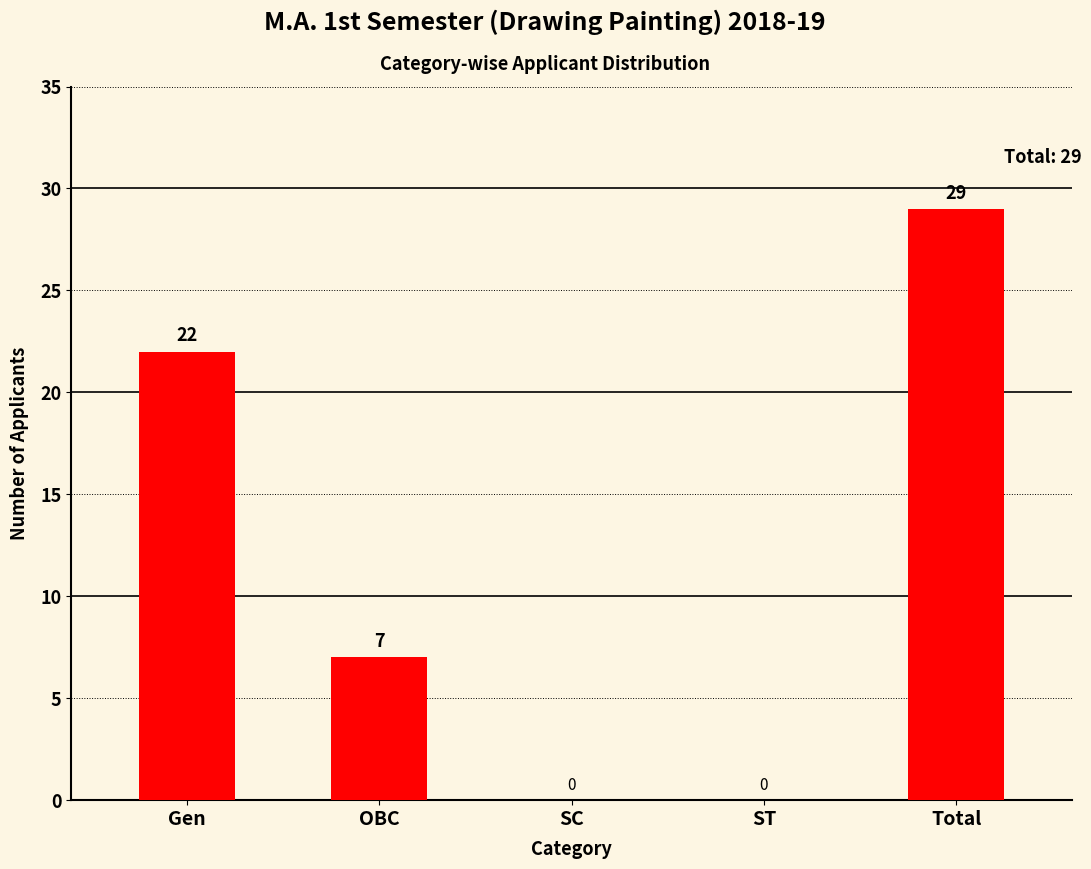

What is the sum of all values?

58